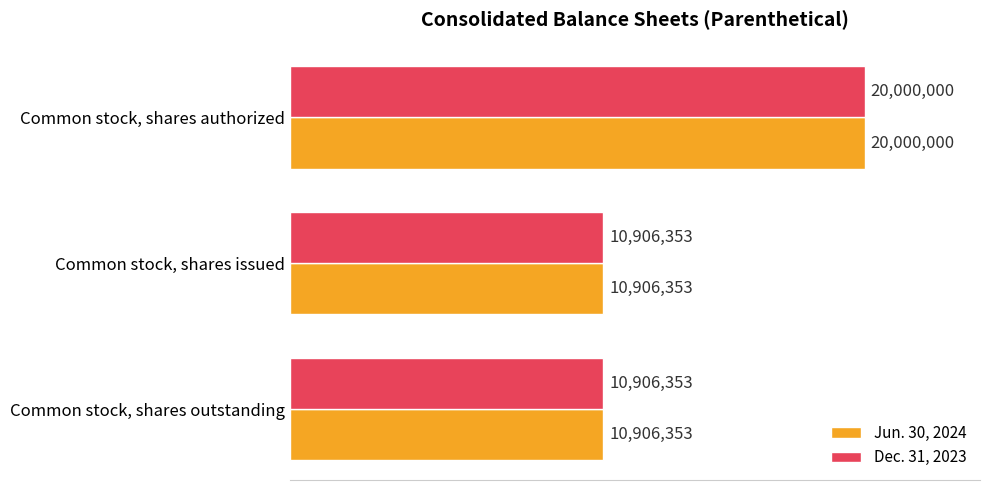

What is the minimum value shown in the chart?

10906353